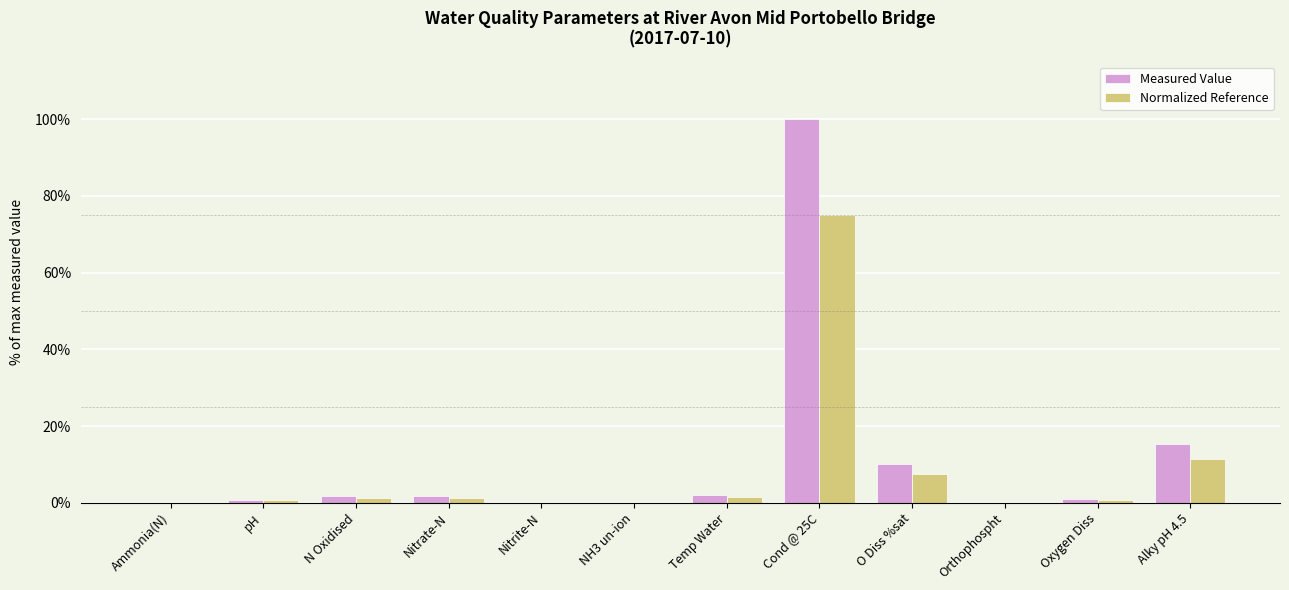

True or false: Measured Value has a value of 147.2 at Cond @ 25C.

False